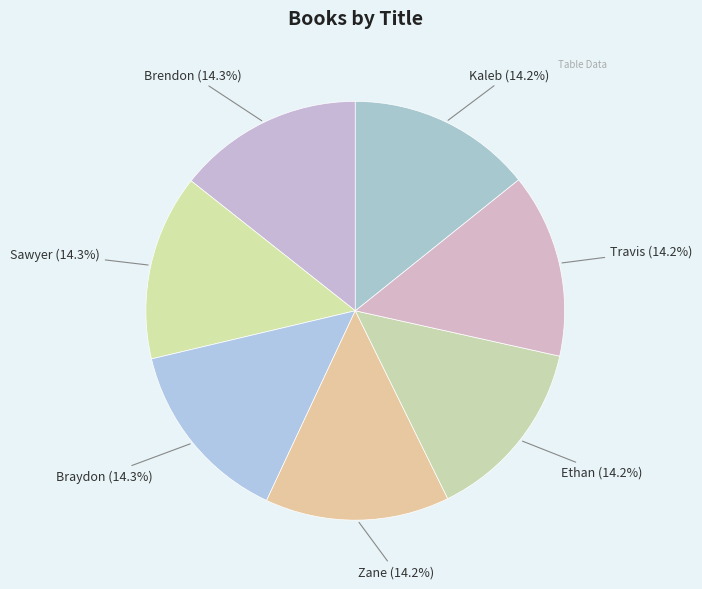

What percentage is the Sawyer slice, to the nearest percent?

14%